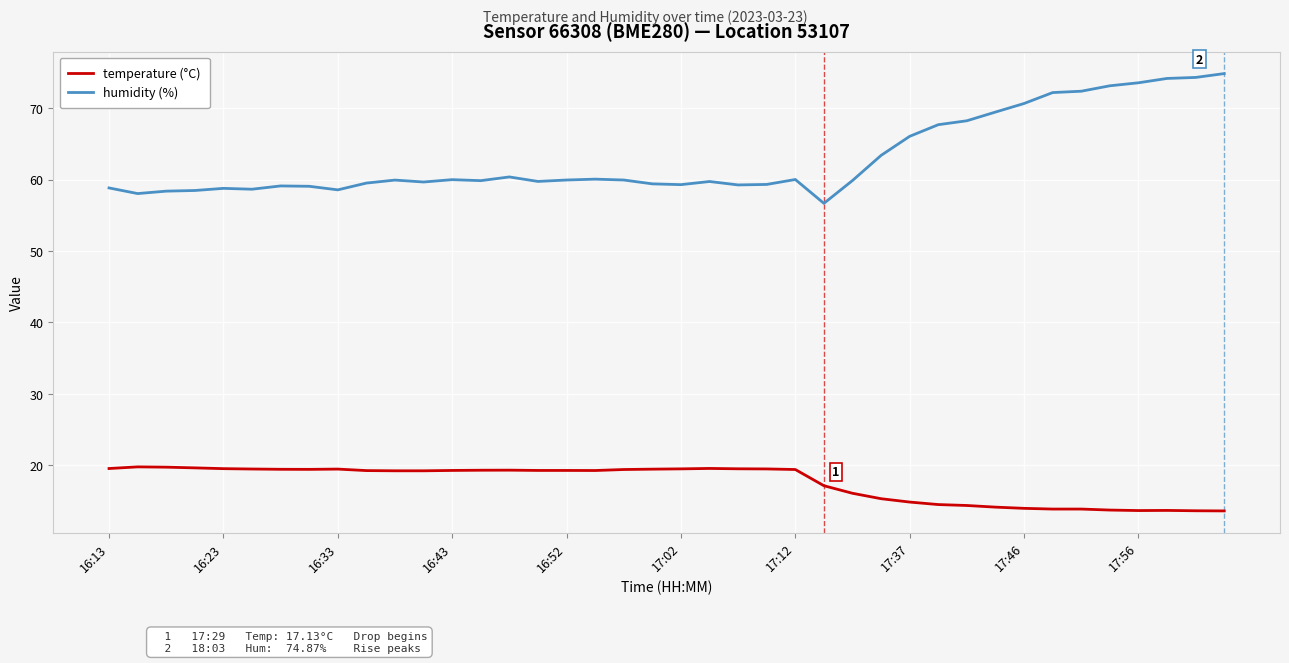

Which series has the widest spread of values?

humidity (%)